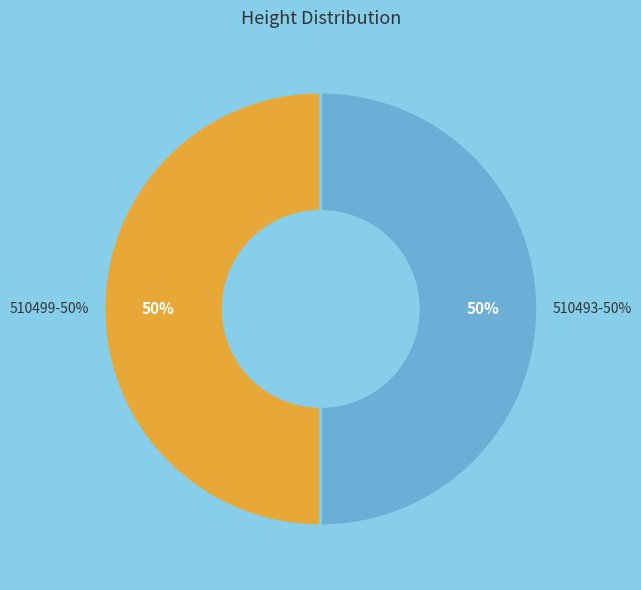

Count the number of slices in the pie.

2